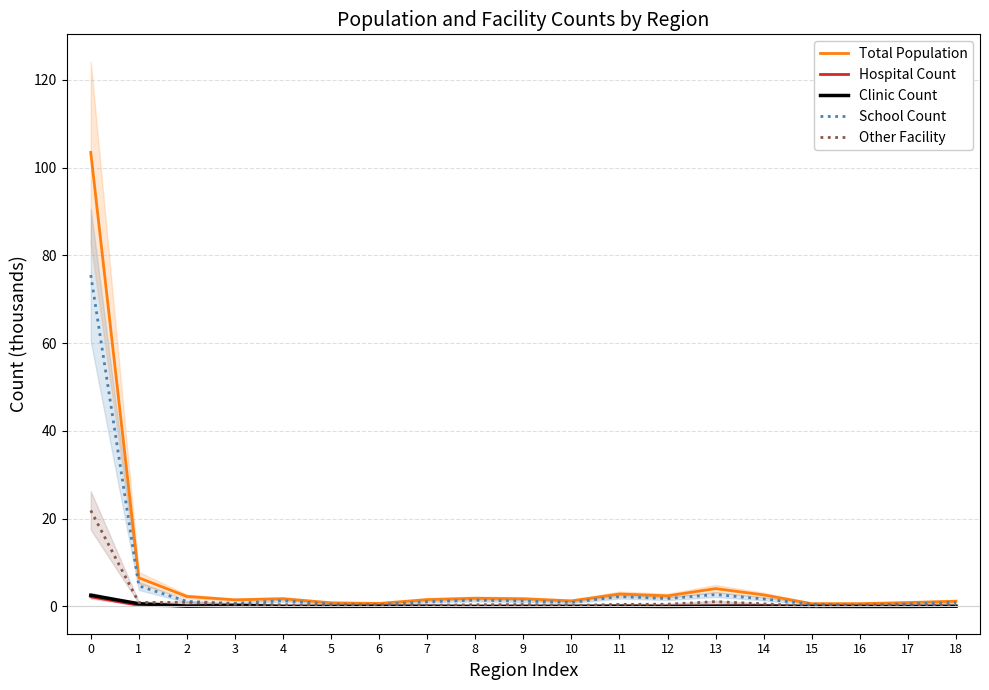

At which category does the chart reach its minimum across all series?

8